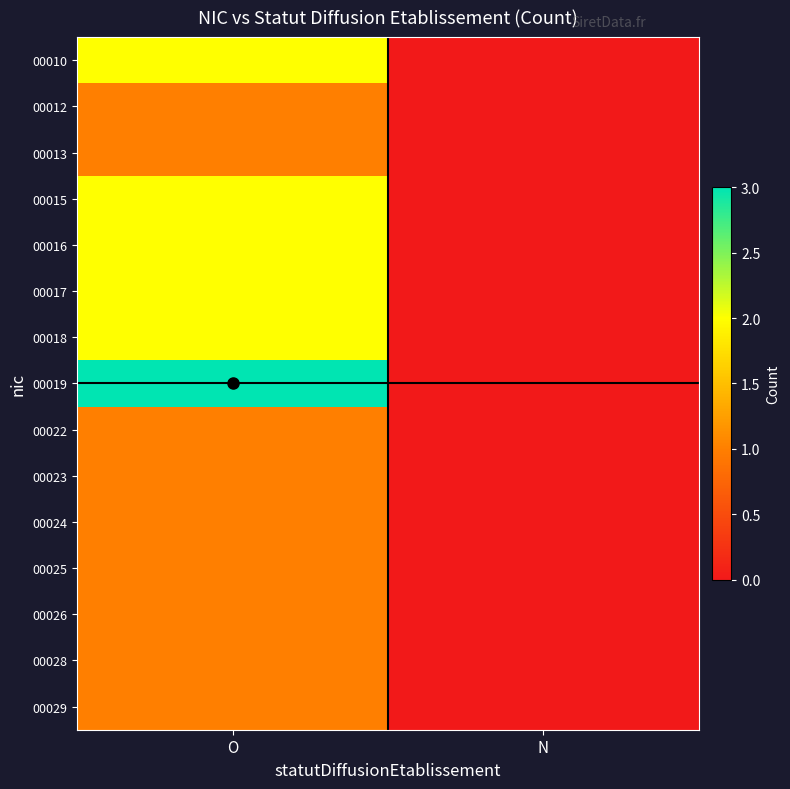

Reading left to right, extract all data points from this chart.

00010: O=2	N=0
00012: O=1	N=0
00013: O=1	N=0
00015: O=2	N=0
00016: O=2	N=0
00017: O=2	N=0
00018: O=2	N=0
00019: O=3	N=0
00022: O=1	N=0
00023: O=1	N=0
00024: O=1	N=0
00025: O=1	N=0
00026: O=1	N=0
00028: O=1	N=0
00029: O=1	N=0